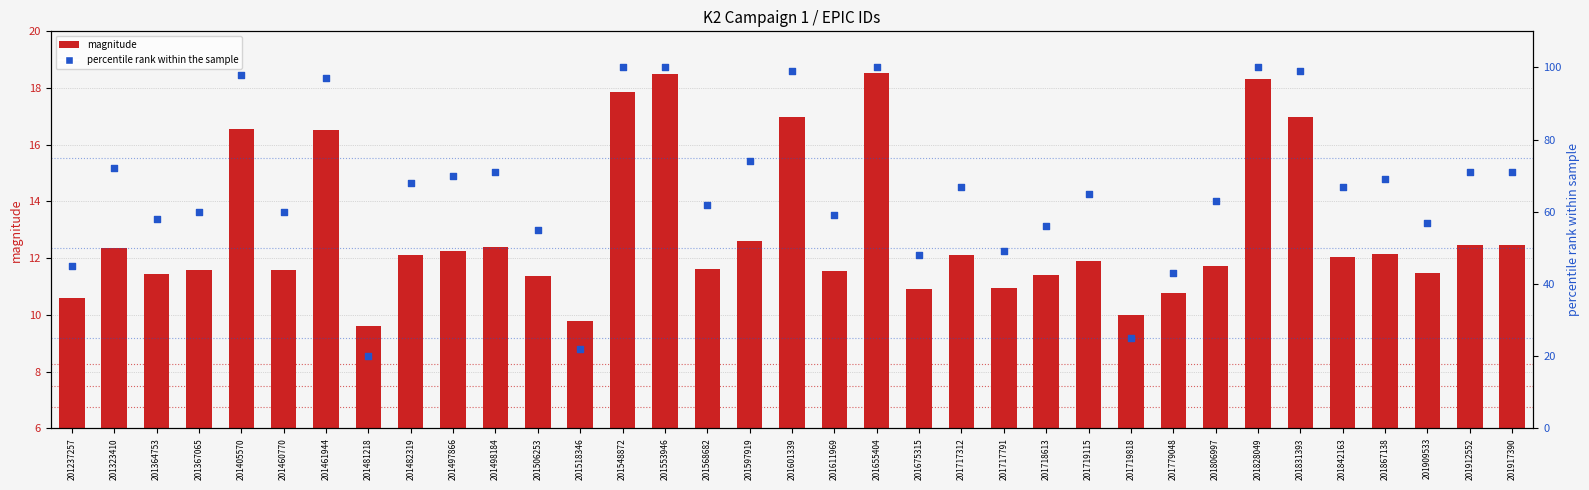

Is the value of magnitude at 201611969 greater than the value of percentile rank within the sample at 201548872?

No